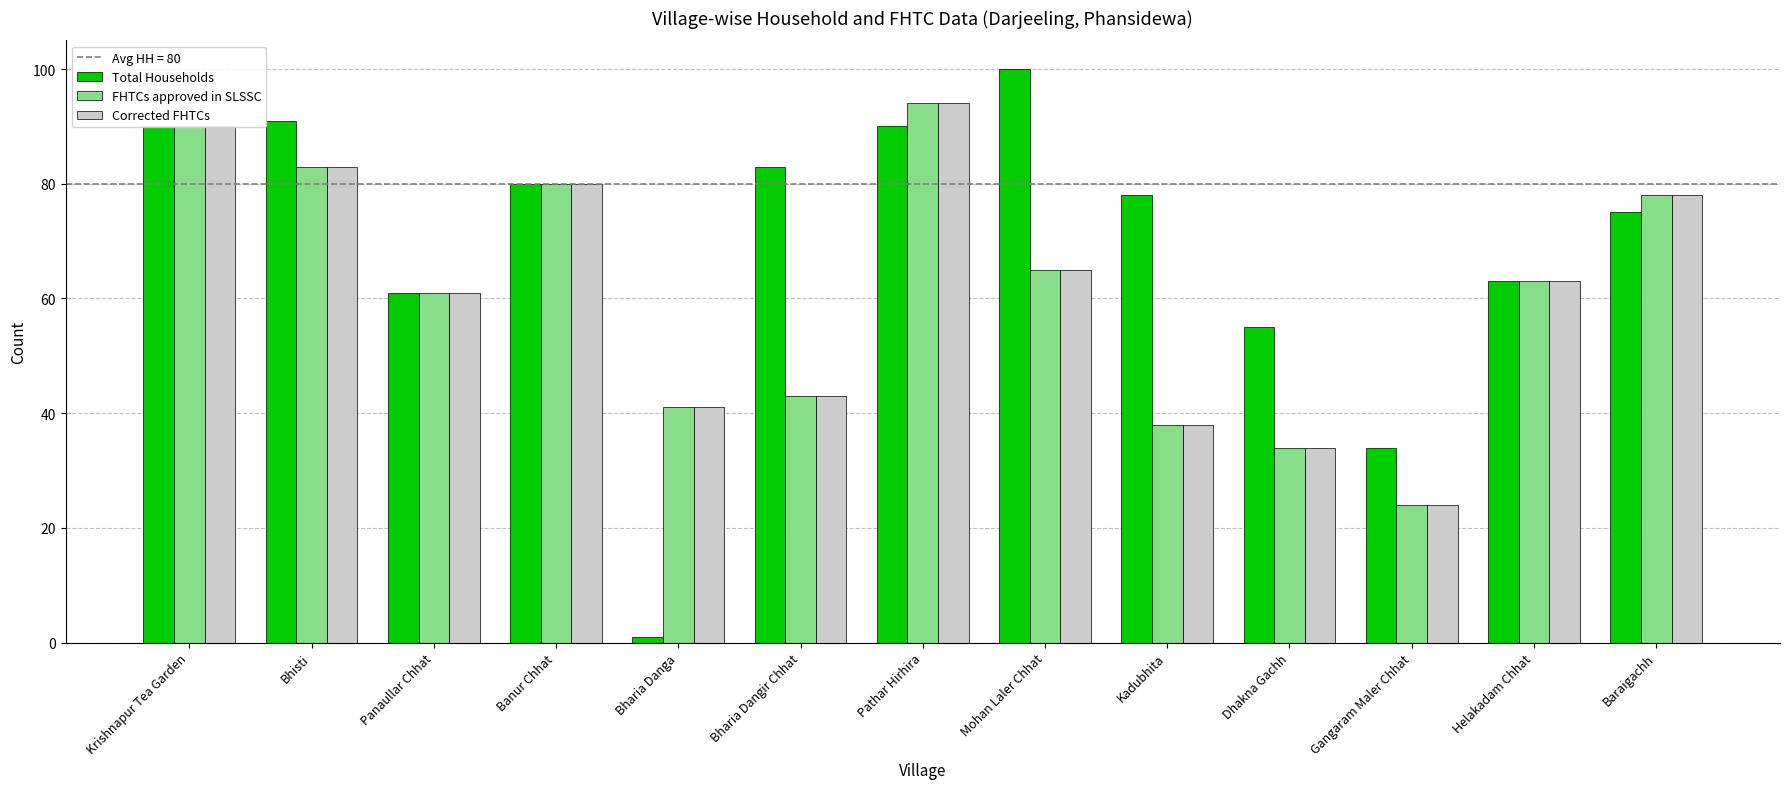

What is the value of the Total Households bar at the 11th from the left?

34